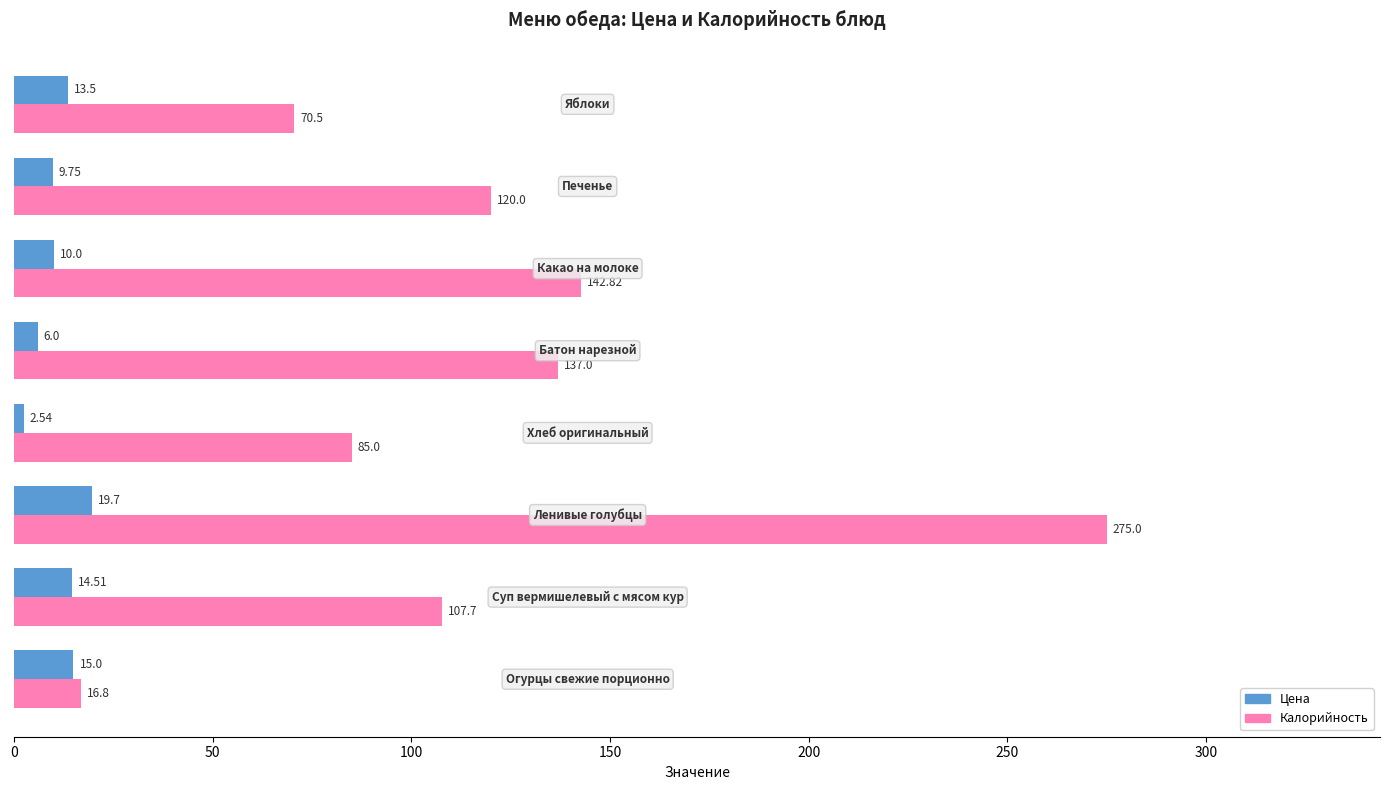

Which series has the largest range (max minus min)?

Калорийность